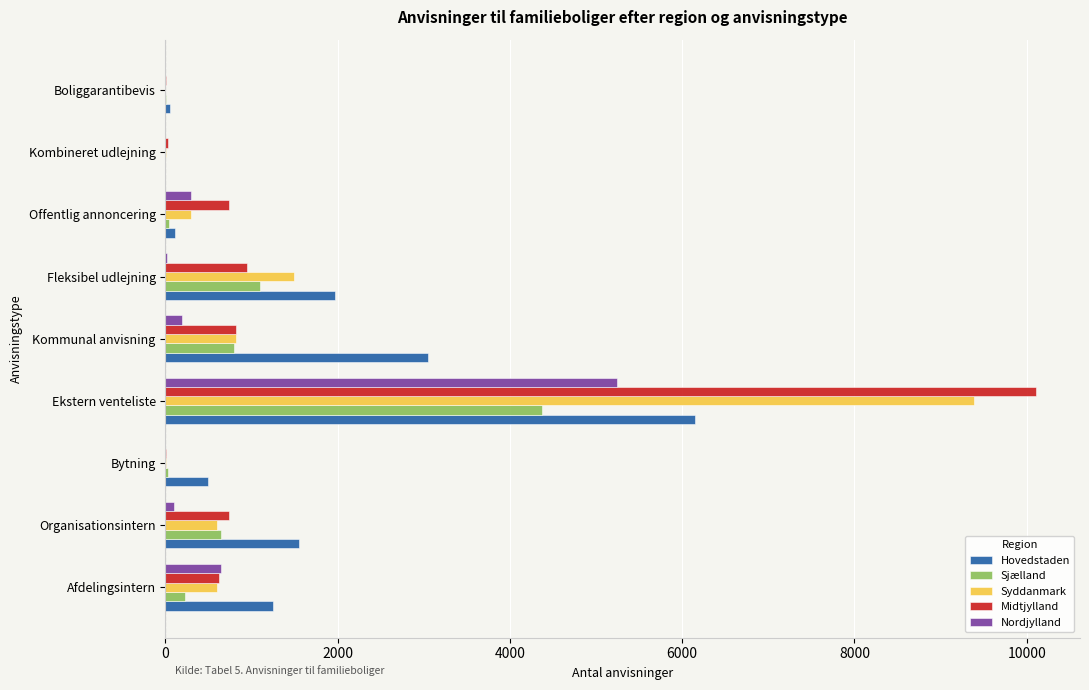

At which category is the sum across all series the highest?

Ekstern venteliste